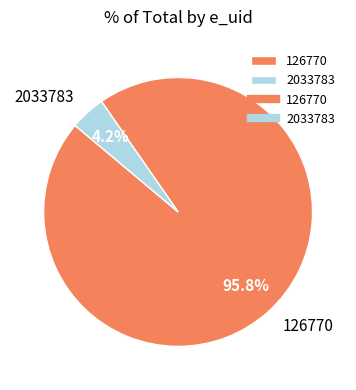

To the nearest percent, what percentage of the pie is 126770?

96%